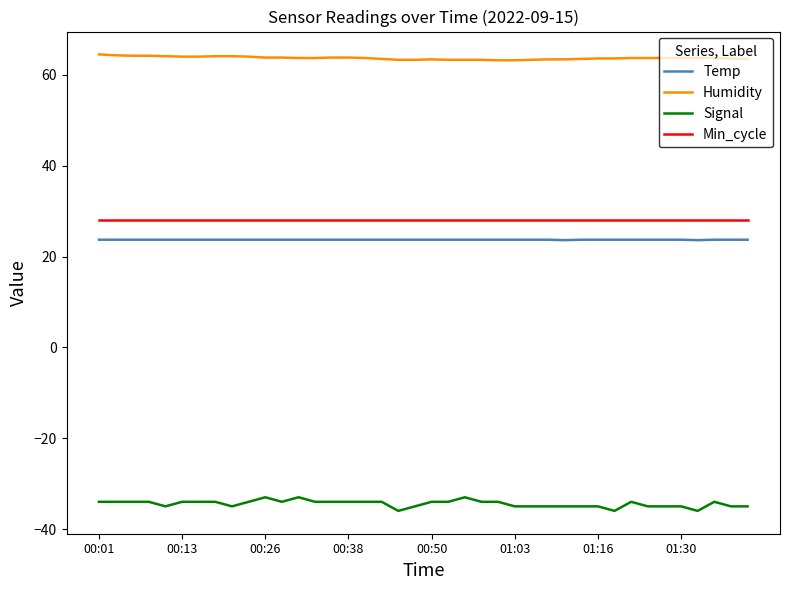

What is the highest value of the Humidity series?

64.5